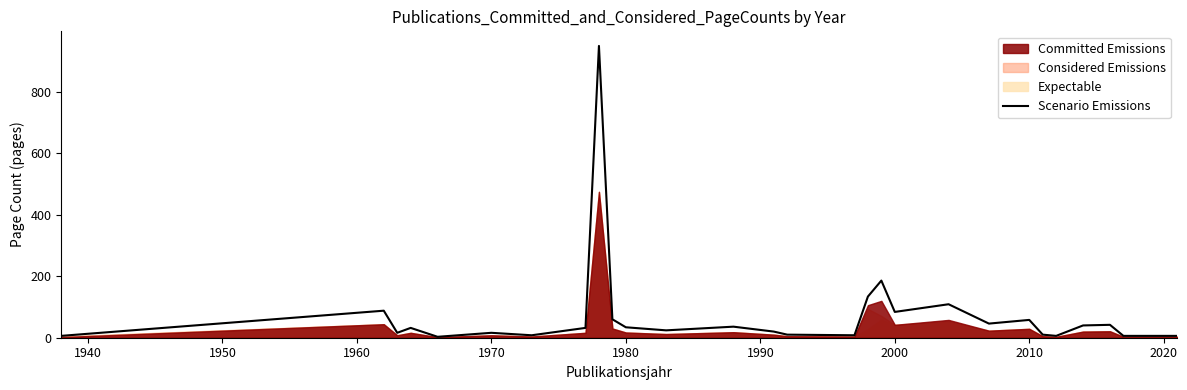

What is the maximum value for Scenario Emissions?

950